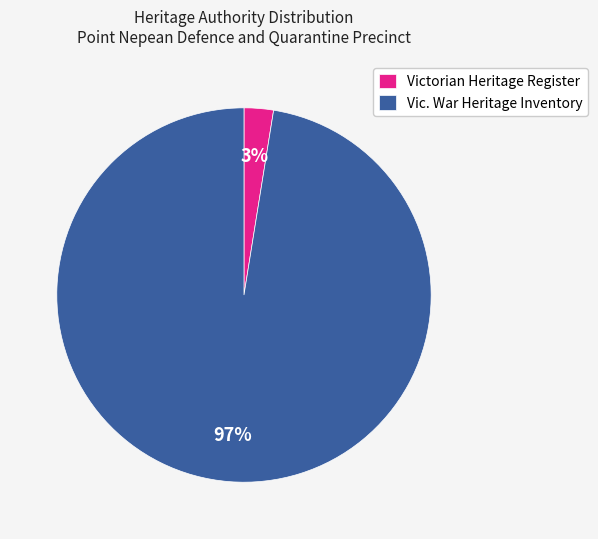

Does any single category account for the majority?

Yes